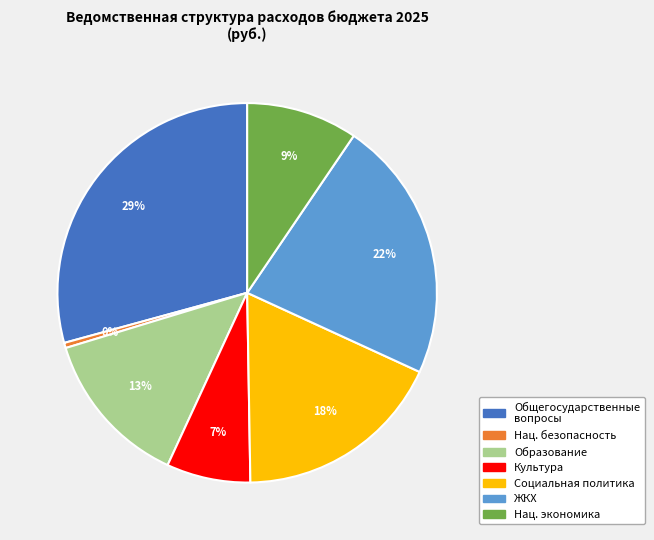

Is there any slice that represents more than half of the pie?

No